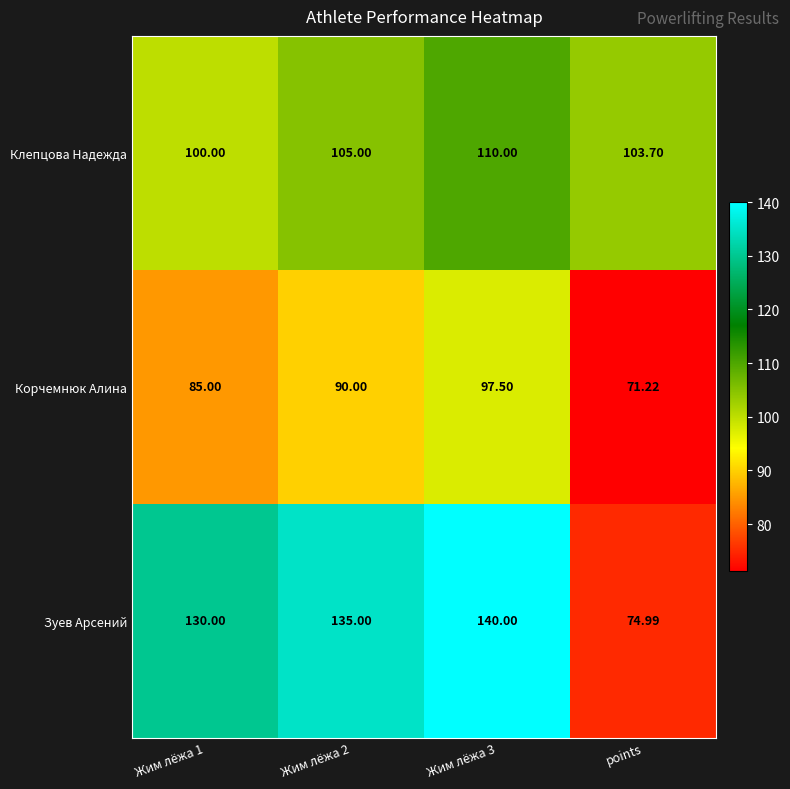

List the series in order of their peak value, lowest first.

Корчемнюк Алина, Клепцова Надежда, Зуев Арсений